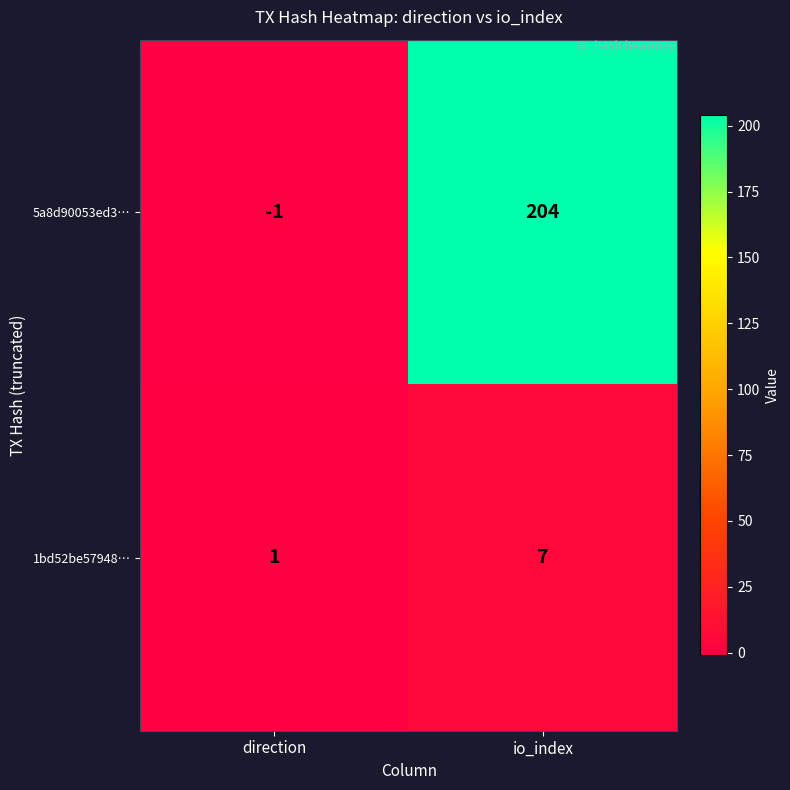

What value does the 1bd52be57948… series have at io_index?

7